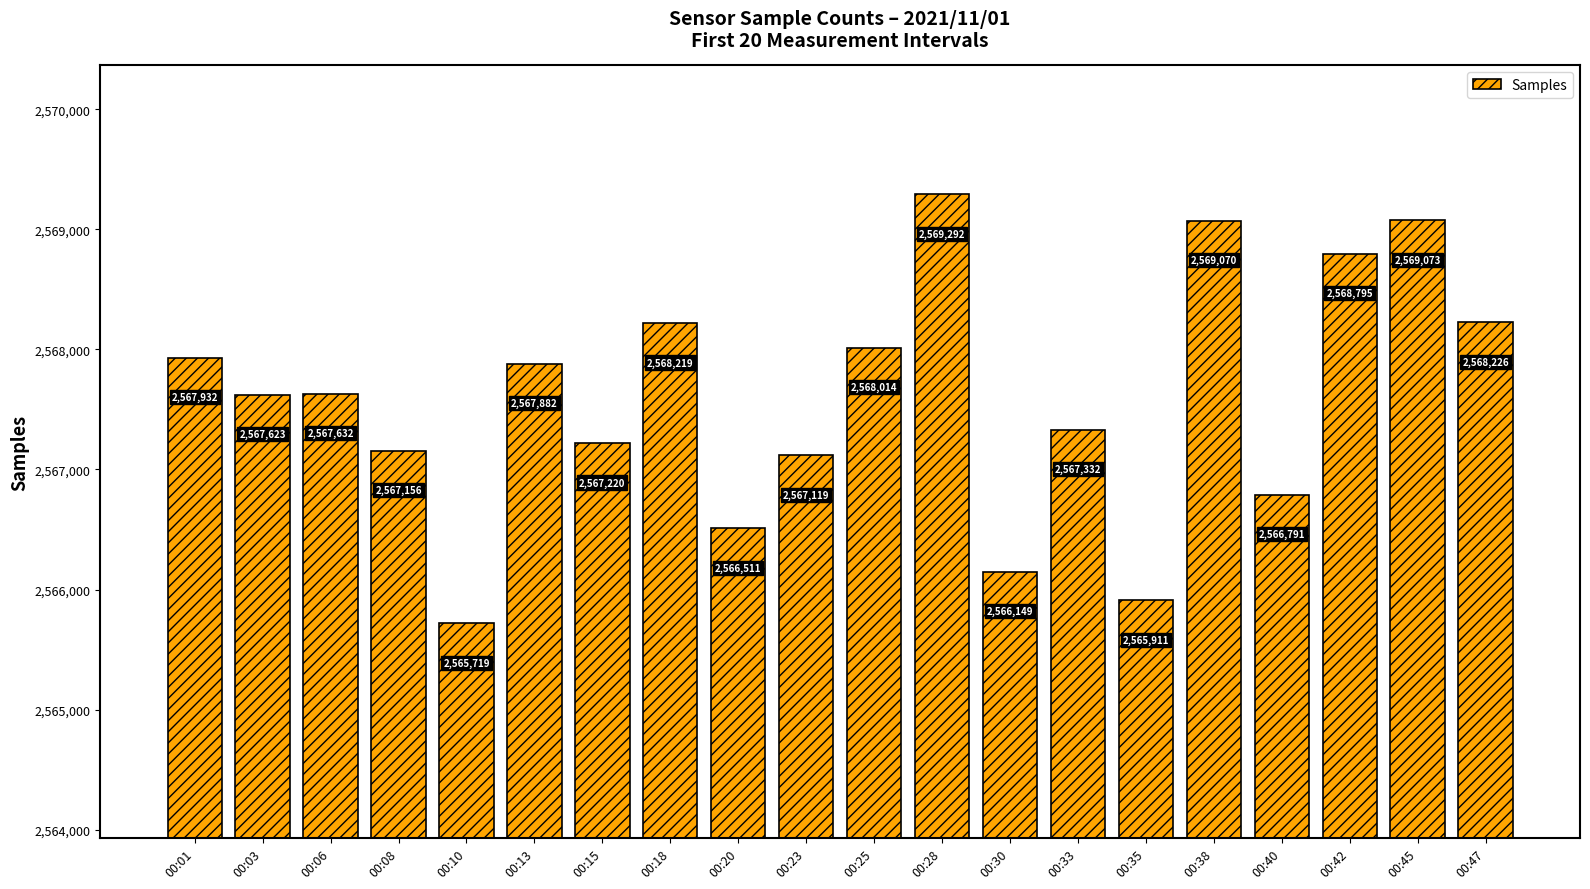

What is the sum of all values?

51351666